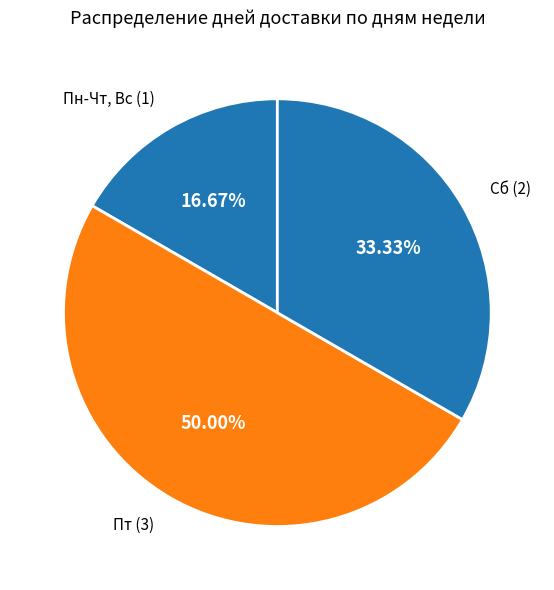

How many segments does this pie chart have?

3